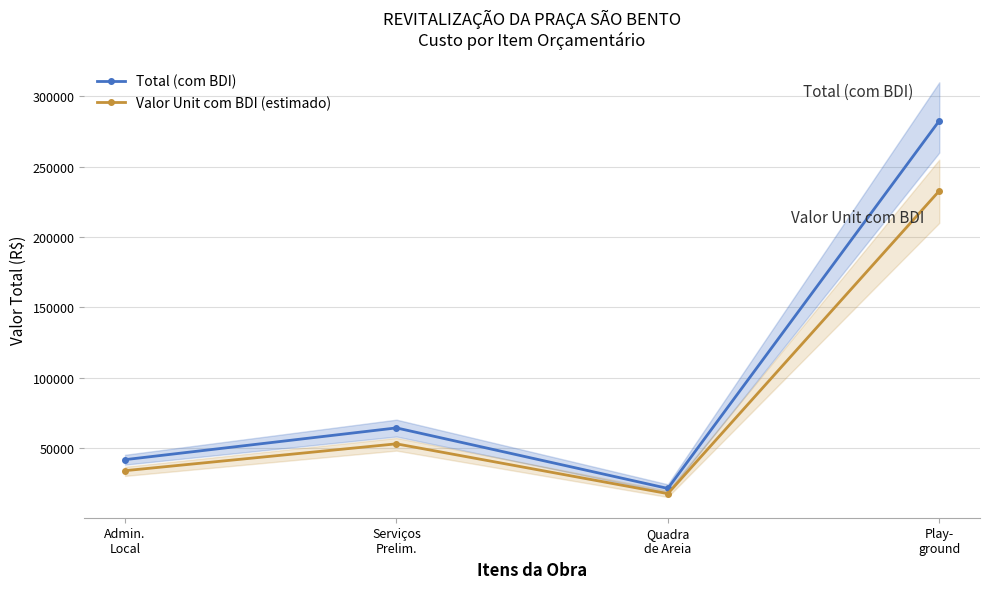

In Valor Unit com BDI (estimado), how many points are lower than both neighbors (excluding endpoints)?

1